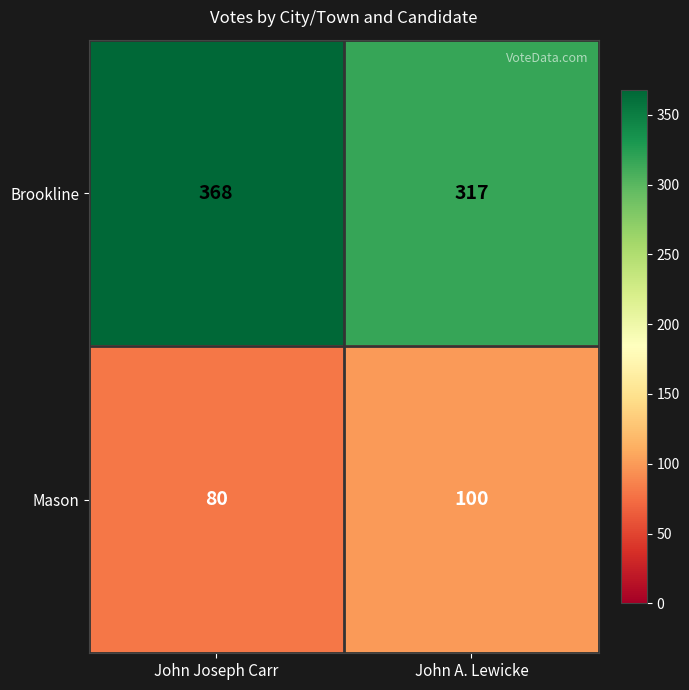

What is the minimum value shown in the chart?

80